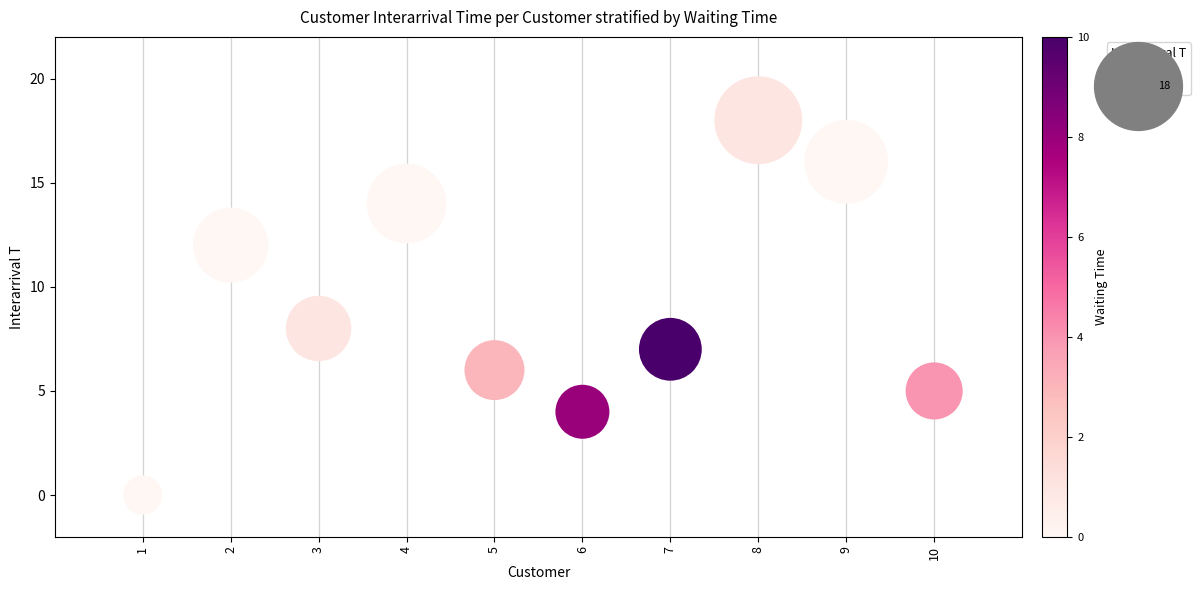

What is the range of Y values (max minus min)?

18